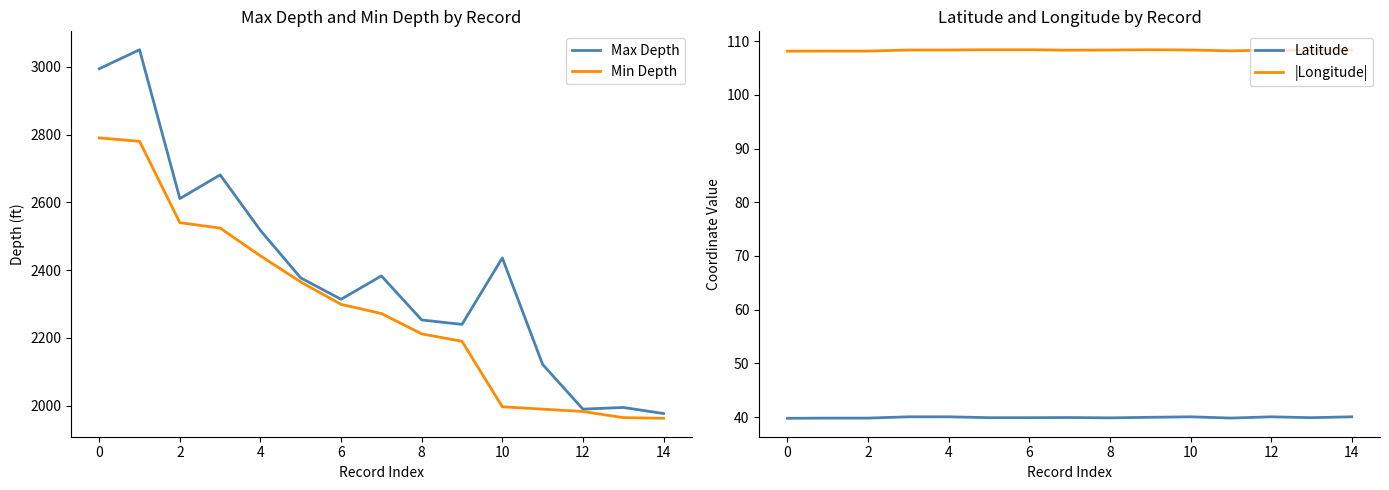

True or false: |Longitude| and Max Depth cross at least once.

False